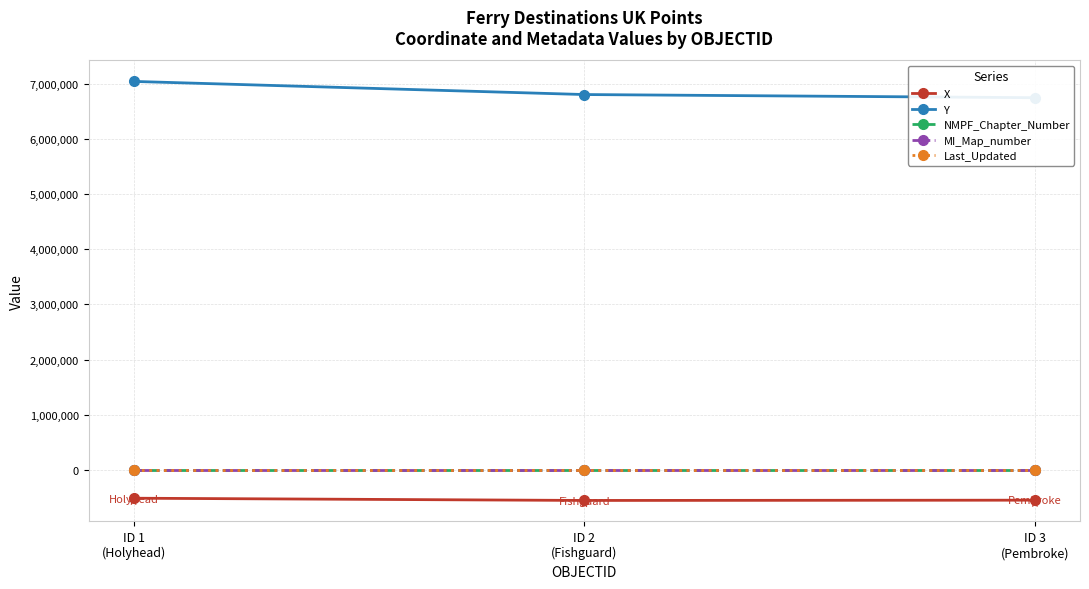

How many series are shown in this chart?

5